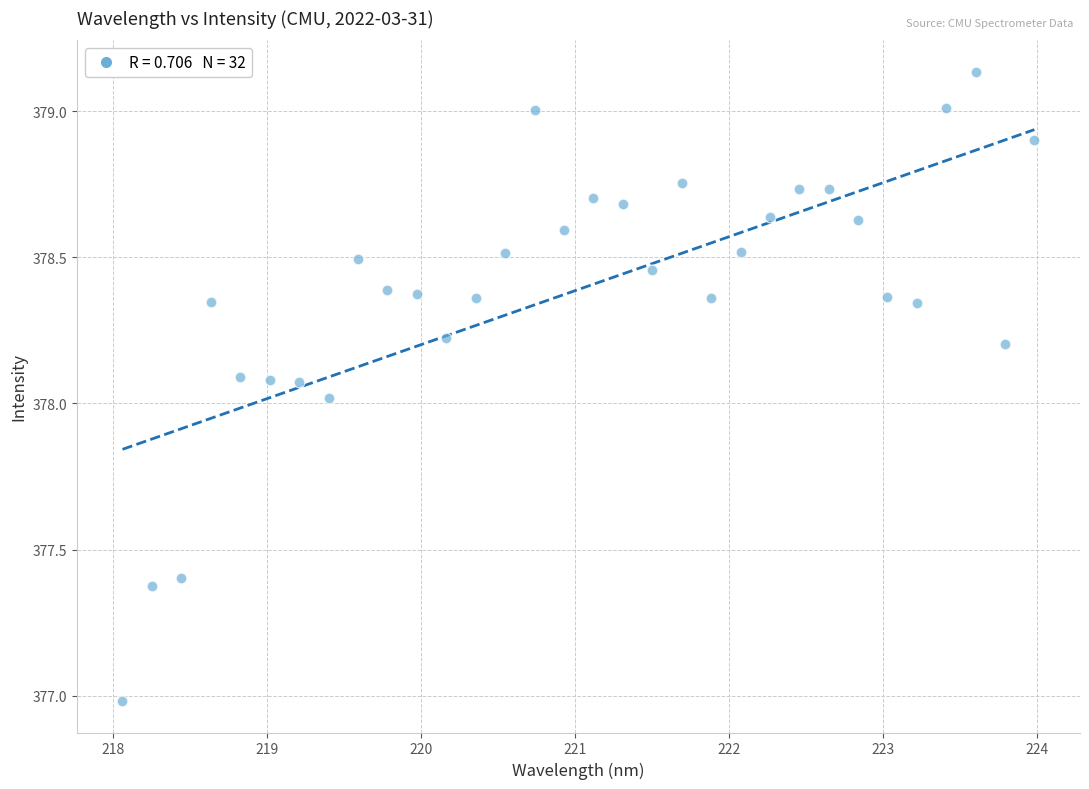

What is the range of Y values (max minus min)?

2.2